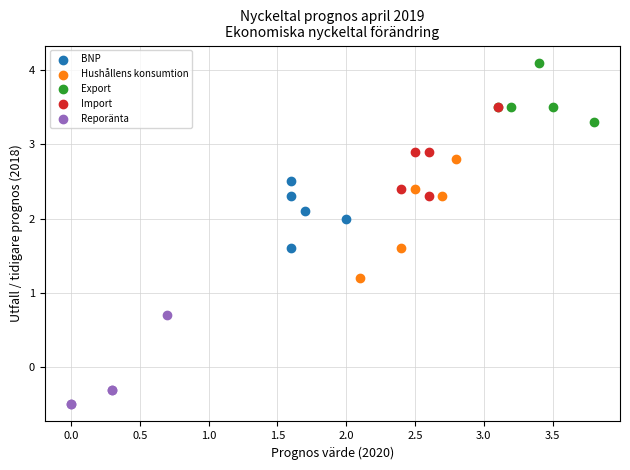

Which series has the largest Y range (max minus min)?

Hushållens konsumtion